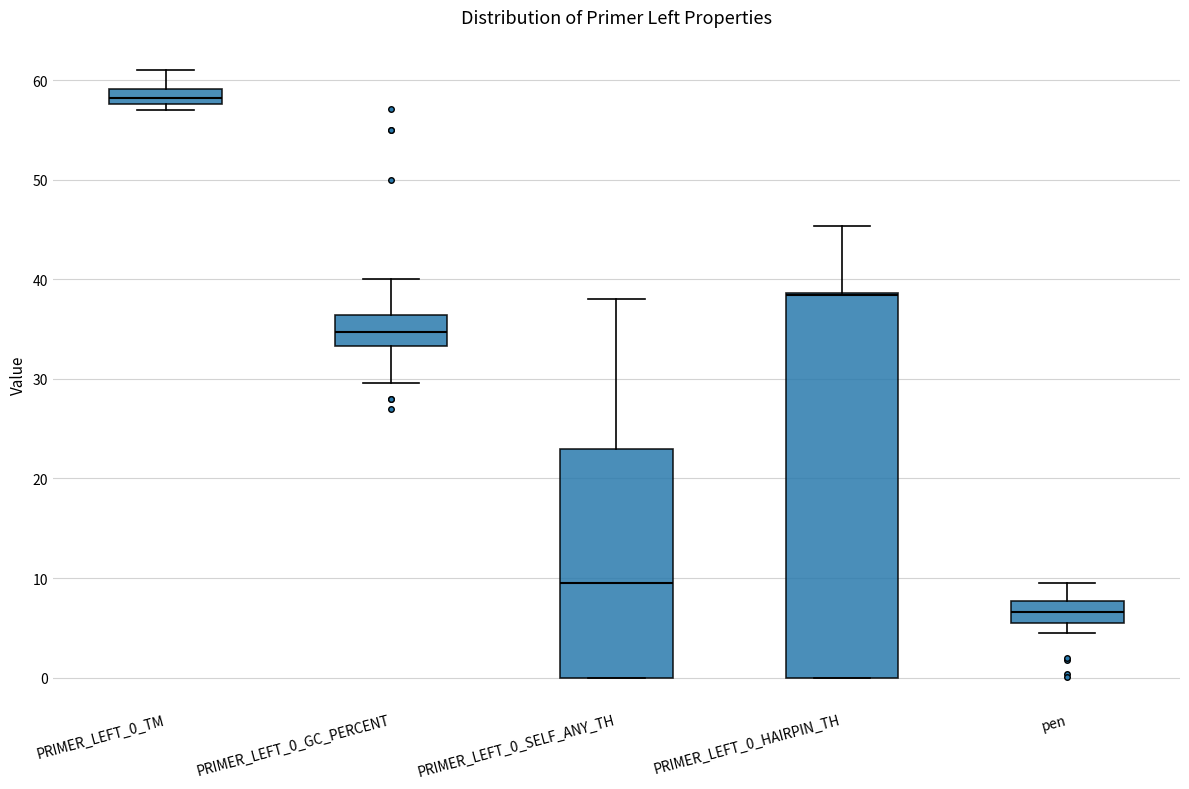

Reading left to right, read every box against the y-axis: the position of its median line, the range the box covers, and the ends of its whiskers. The values are not printed on the chart, so give them approximately, as read against the axis.

PRIMER_LEFT_0_TM: median 58 (inside the box), box 58 to 59, whiskers 57 to 61
PRIMER_LEFT_0_GC_PERCENT: median 35, box 33 to 36, whiskers 30 to 40
PRIMER_LEFT_0_SELF_ANY_TH: median 9, box 0 to 23, whiskers 0 to 38
PRIMER_LEFT_0_HAIRPIN_TH: median 38, box 0 to 39, whiskers 0 to 45
pen: median 7, box 5 to 8, whiskers 5 (just below the box's lower edge) to 10